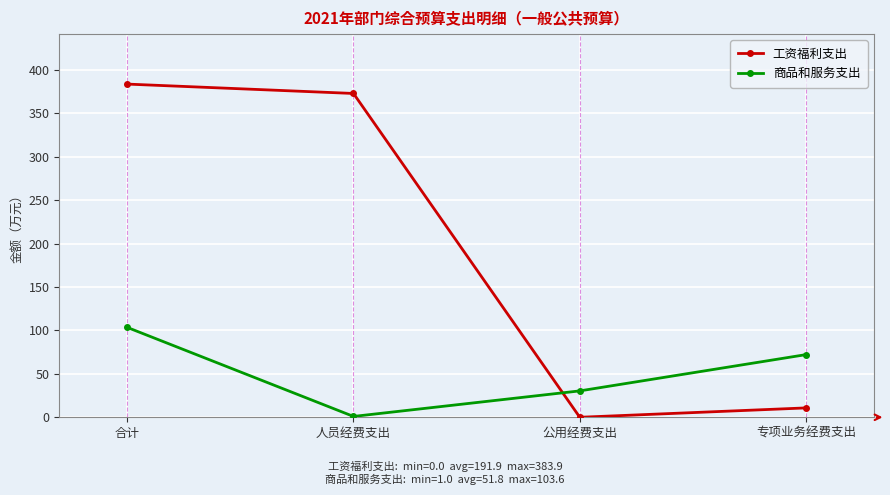

What is the label of the 4th point from the left?

专项业务经费支出